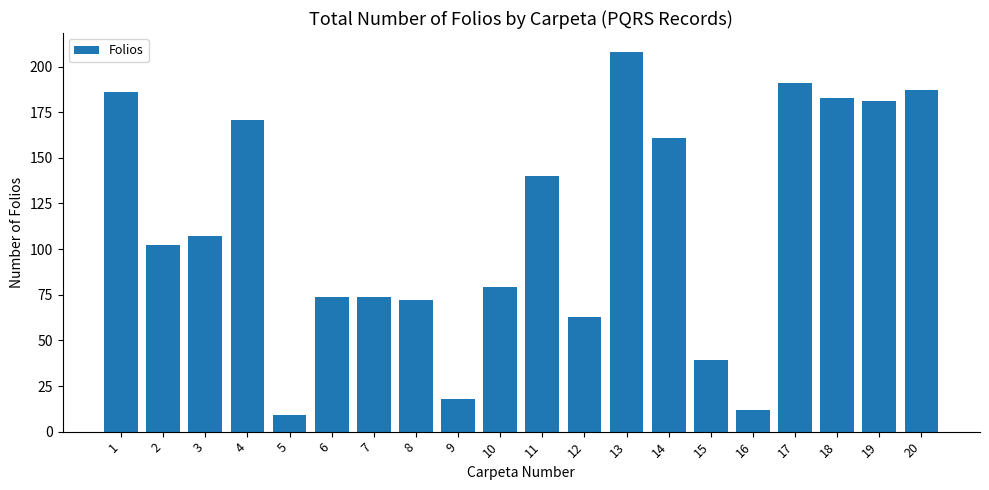

What is the sum of the values at 15 and 2?

141